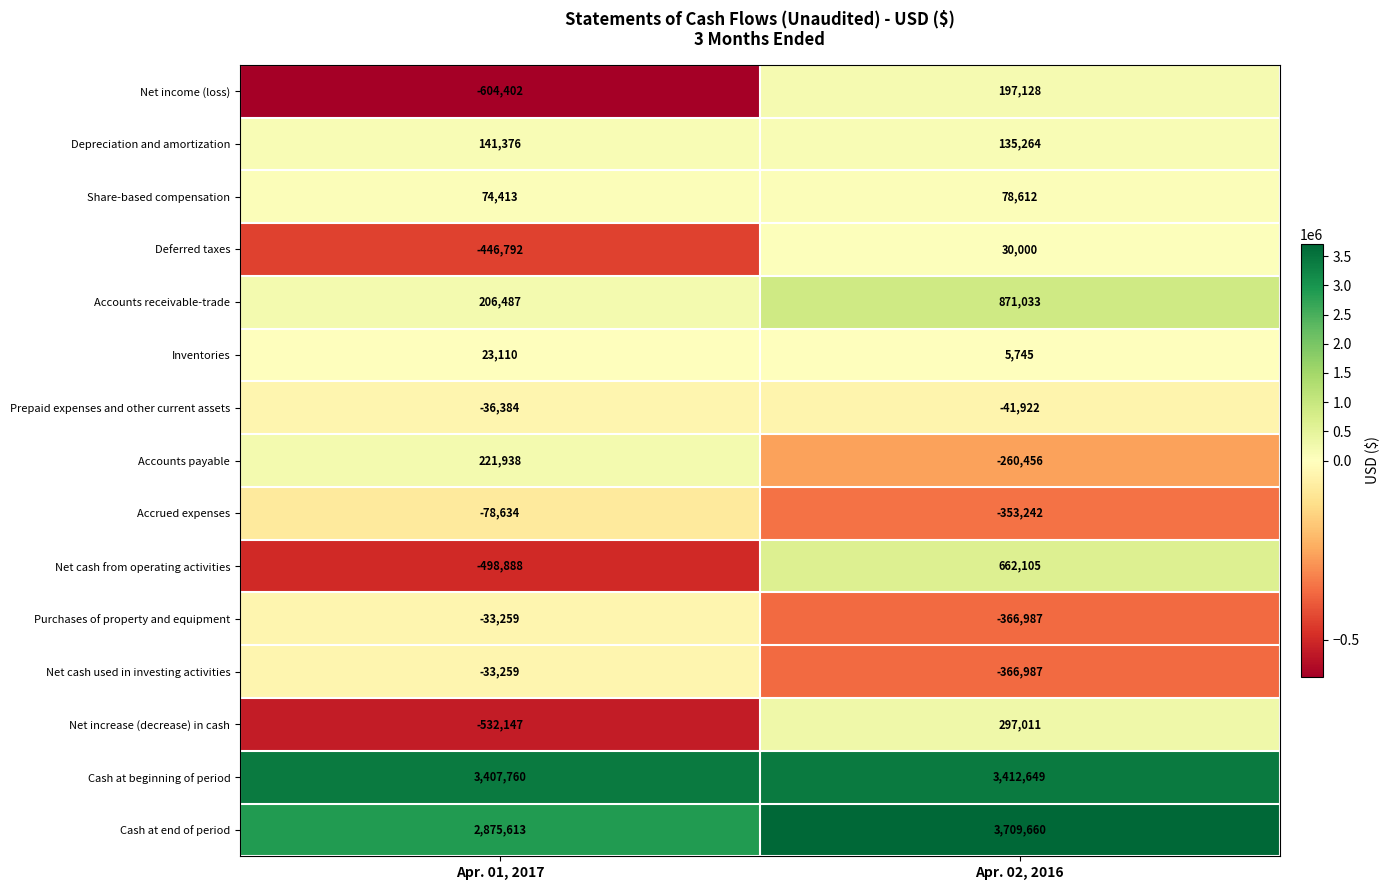

At which category does the chart reach its minimum across all series?

Apr. 01, 2017